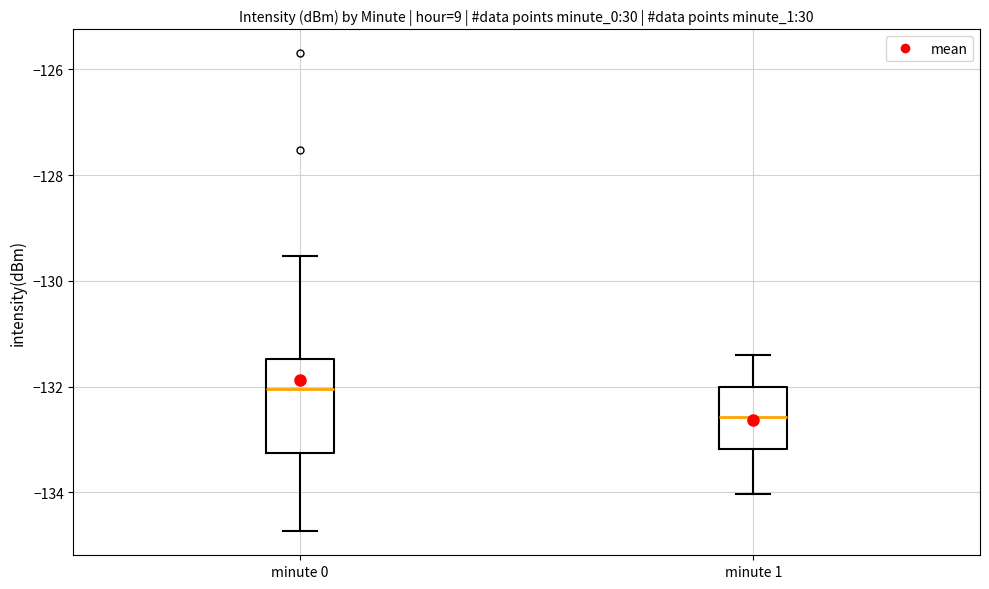

Reading left to right, transcribe this box plot: for each box, give where its median line is, the range the box spans, and where its two whiskers end, as read against the y-axis. The values are not printed on the chart, so give them approximately, as read against the axis.

minute 0: median -132.0, box -133.2 to -131.4, whiskers -134.8 to -129.6
minute 1: median -132.6, box -133.2 to -132.0, whiskers -134.0 to -131.4